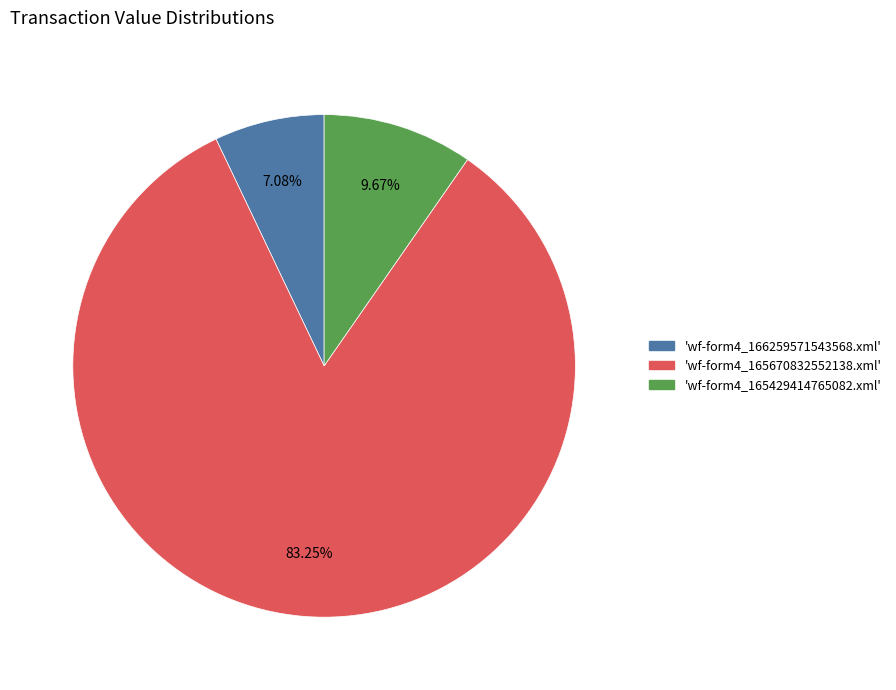

Does any single category account for the majority?

Yes